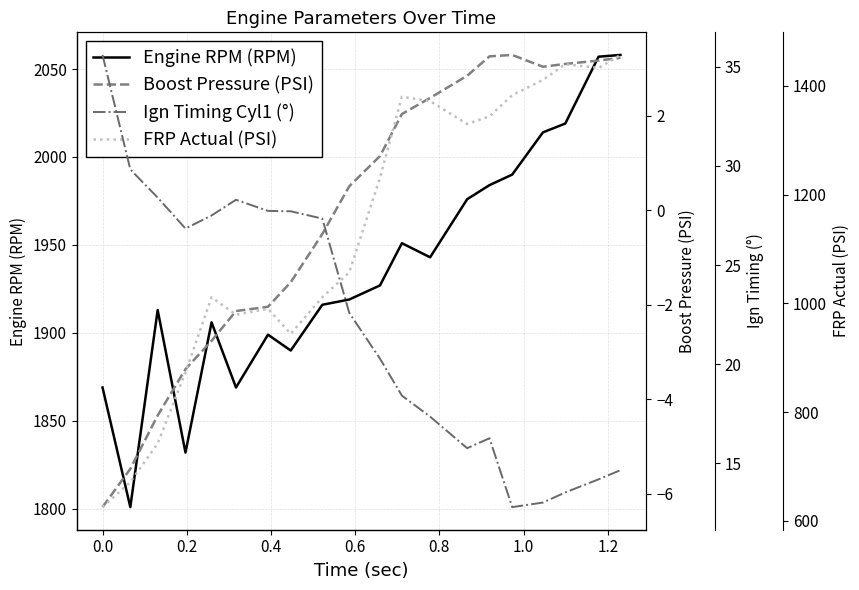

Which series has the largest range (max minus min)?

FRP Actual (PSI)